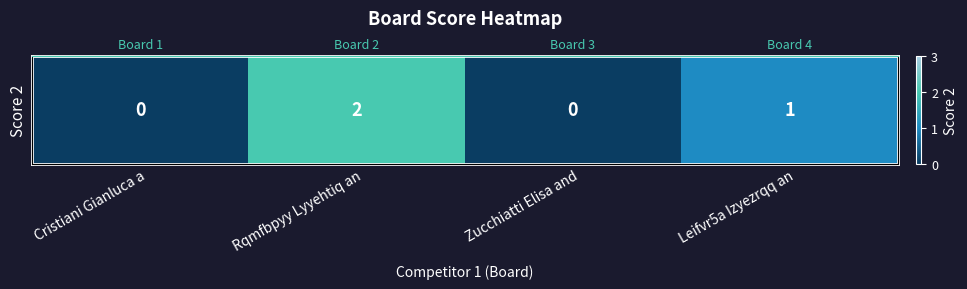

What is the change in value from Rqmfbpyy Lyyehtiq an to Zucchiatti Elisa and?

-2